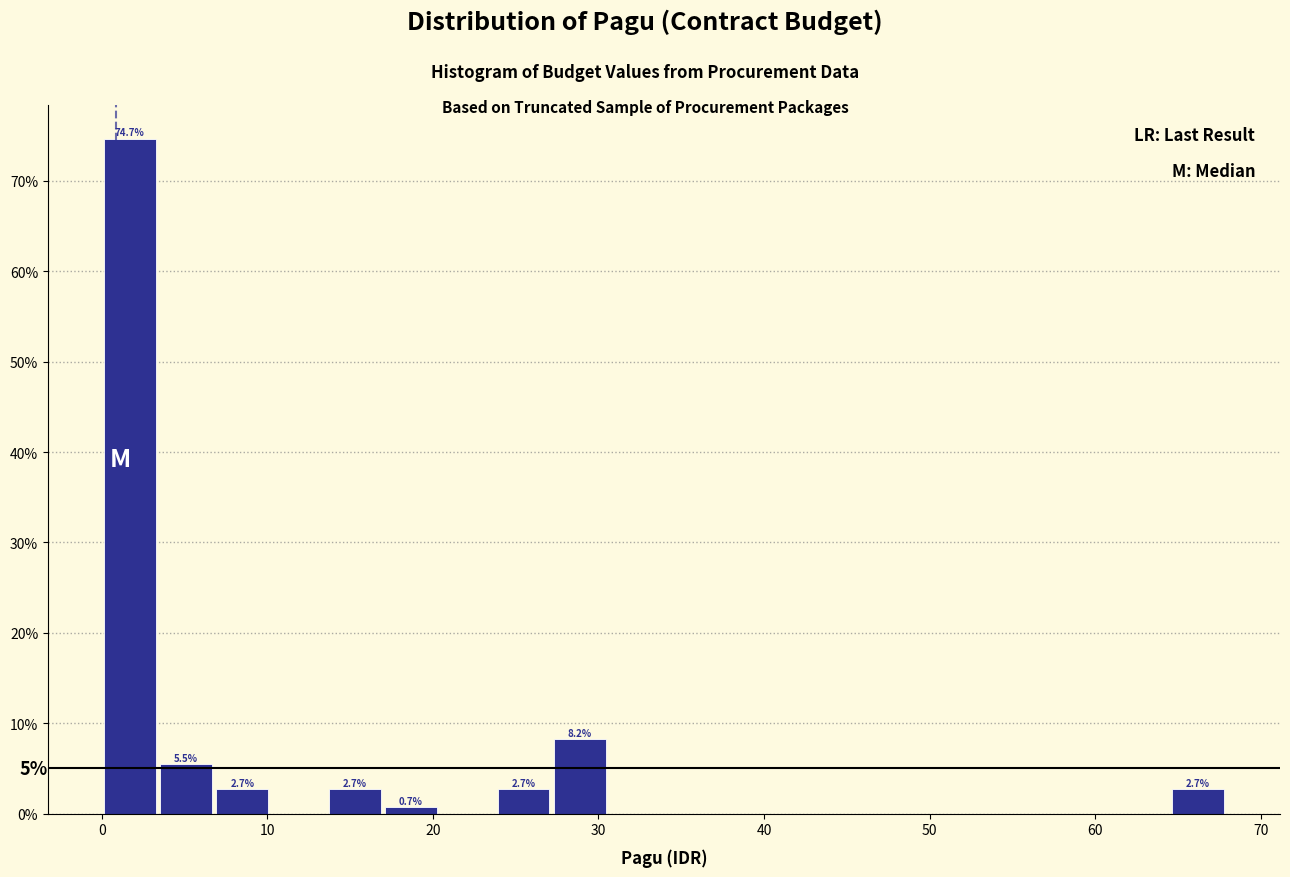

Around what value on the x-axis is the tallest bar? Give the approximate position of its centre, as read against the axis.

2